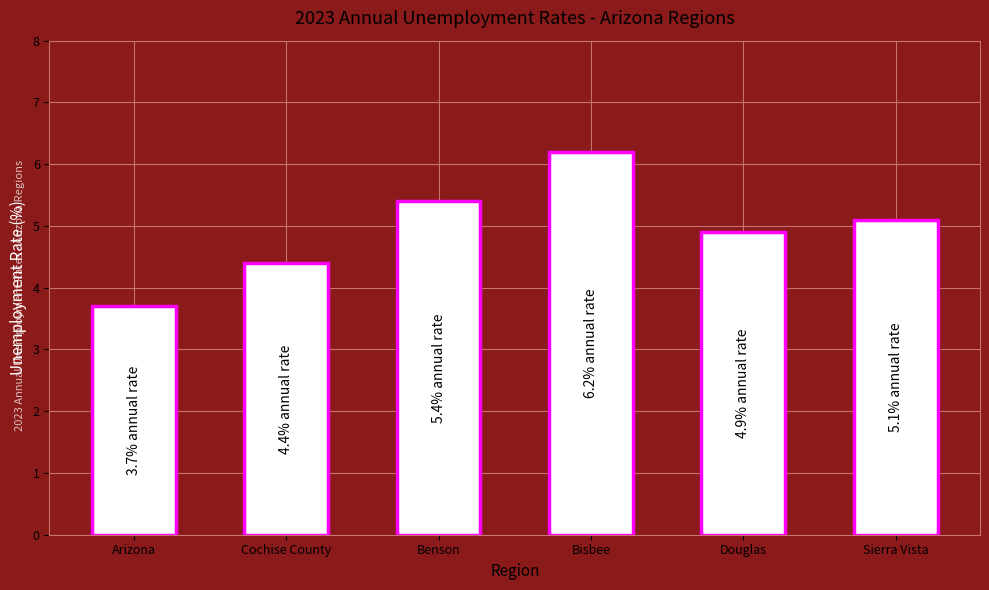

What is the change in value from Benson to Bisbee?

+0.8